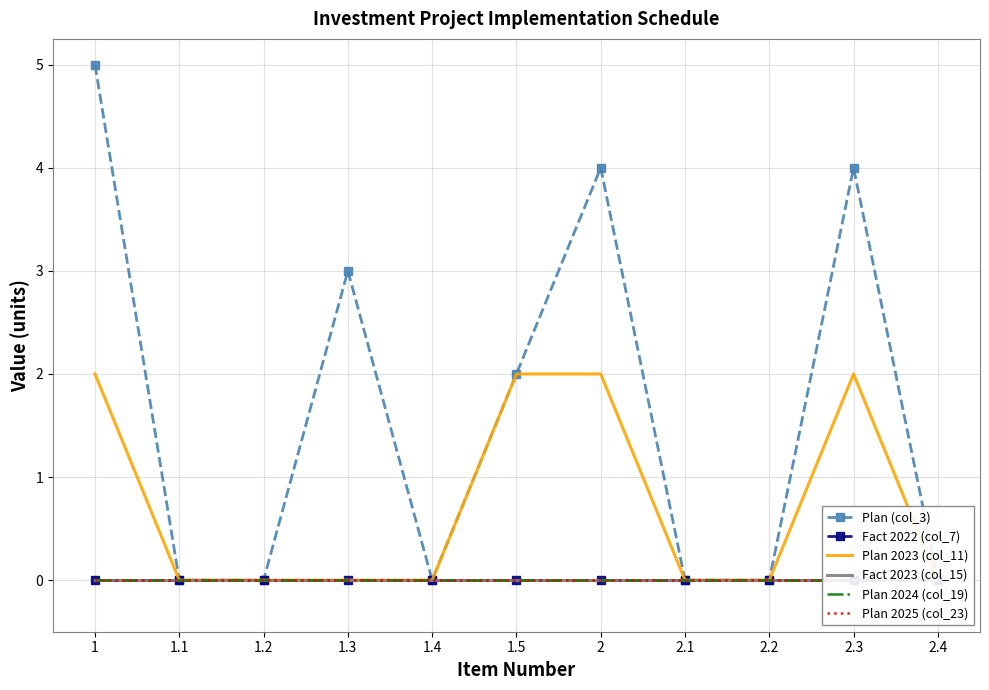

Is the value of Plan 2025 (col_23) at 2.4 greater than the value of Plan 2024 (col_19) at 1.3?

No